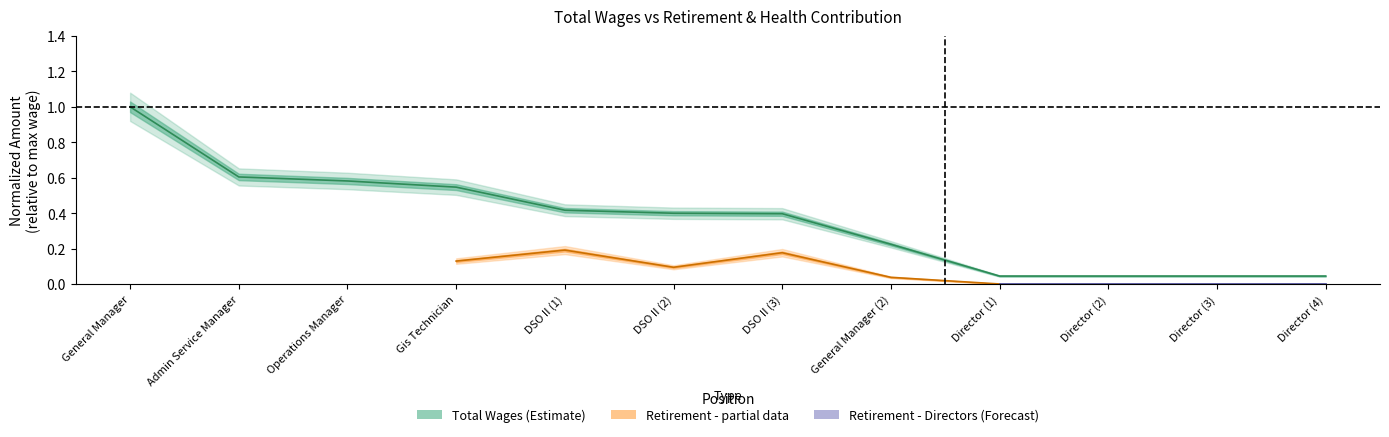

Reading left to right, extract all data points from this chart.

1.0	0.6	0.6	0.5	0.4	0.4	0.4	0.2	0.0	0.0	0.0	0.0